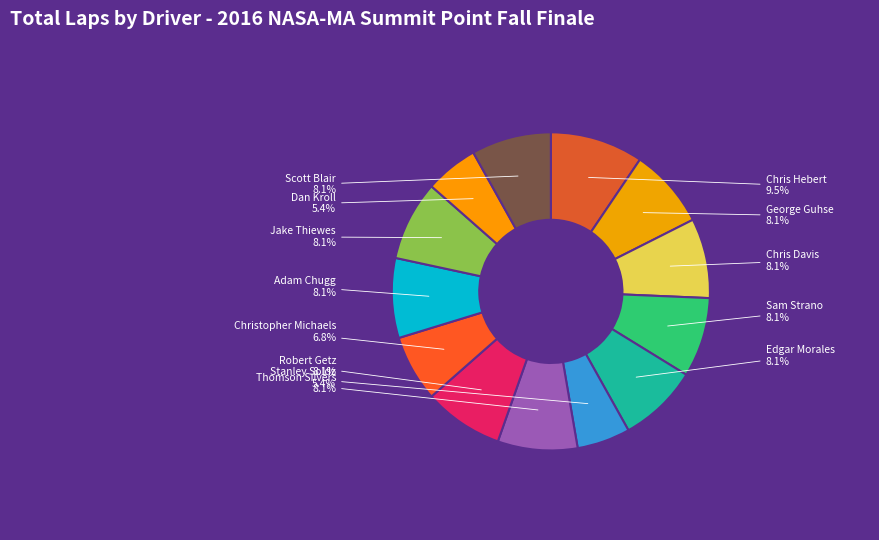

Is there any slice that represents more than half of the pie?

No